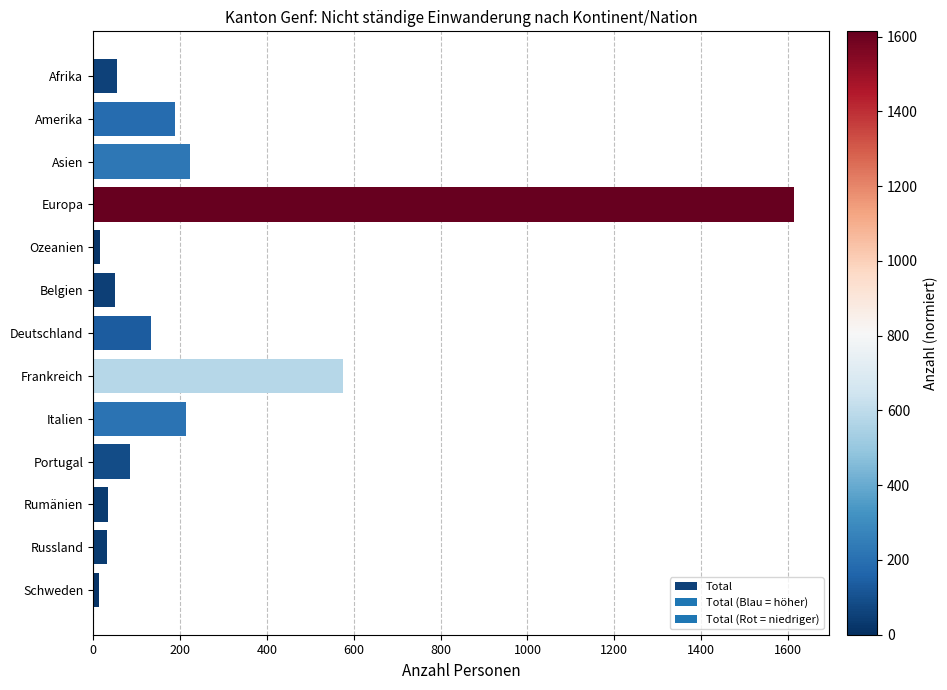

What is the greatest value displayed?

1614